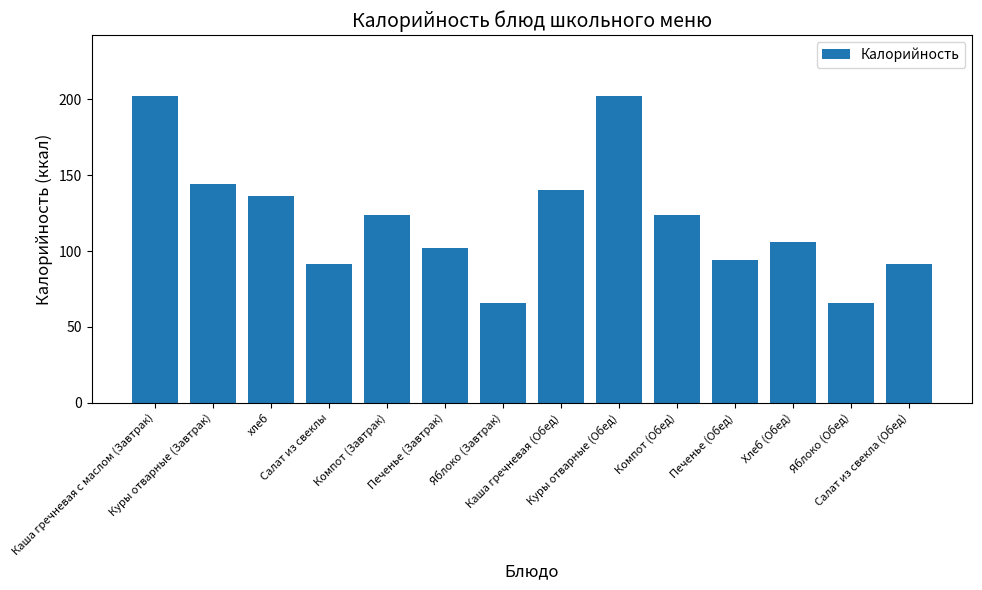

What is the average value?

120.7